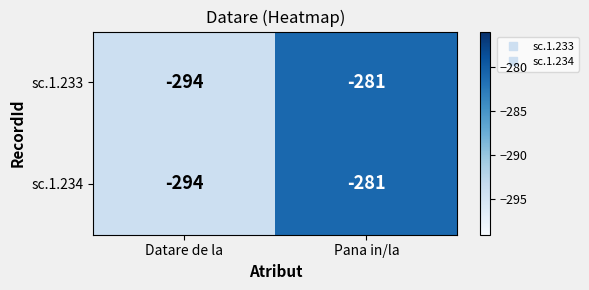

What is the sum of the sc.1.234 values at Pana in/la and Datare de la?

-575